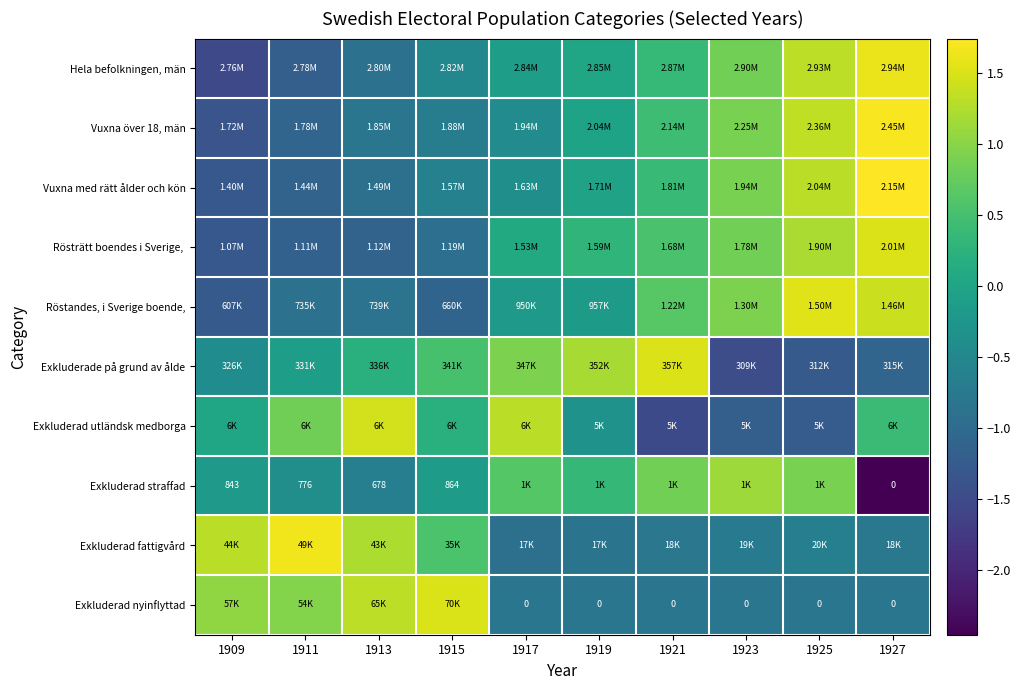

Which category has the highest value in the Röstandes, i Sverige boende, series?

1925